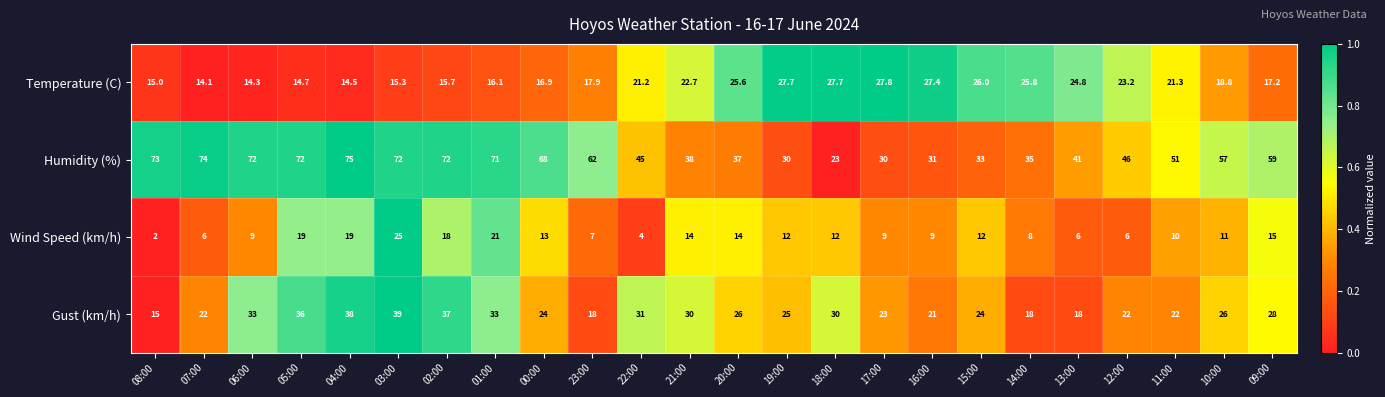

Which series has the largest range (max minus min)?

Humidity (%)